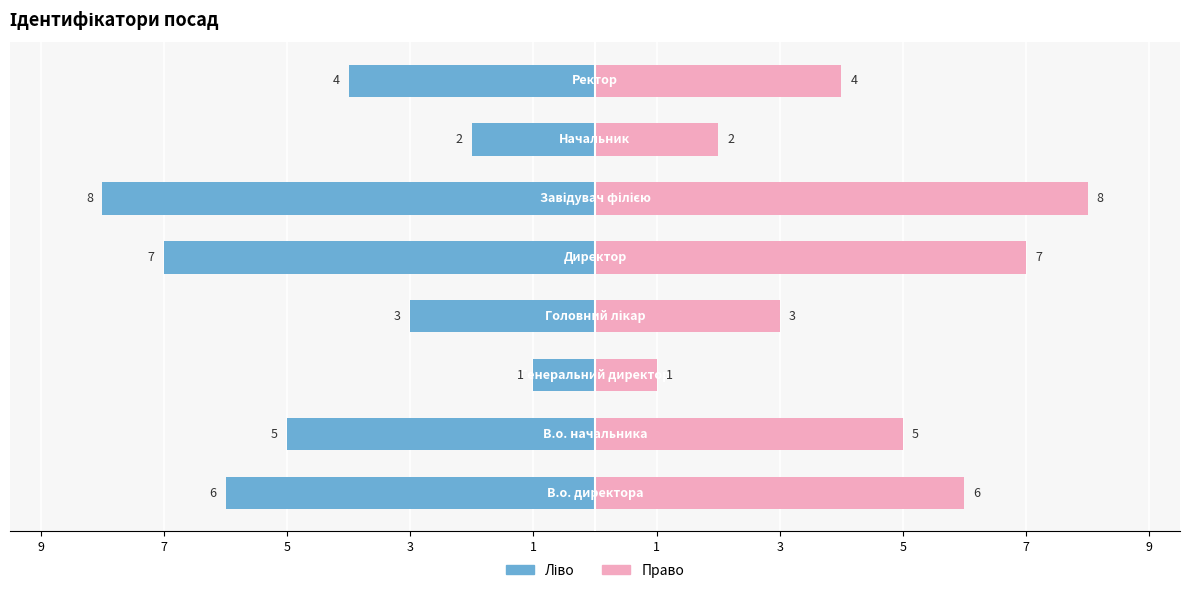

What is the maximum value shown in the chart?

8